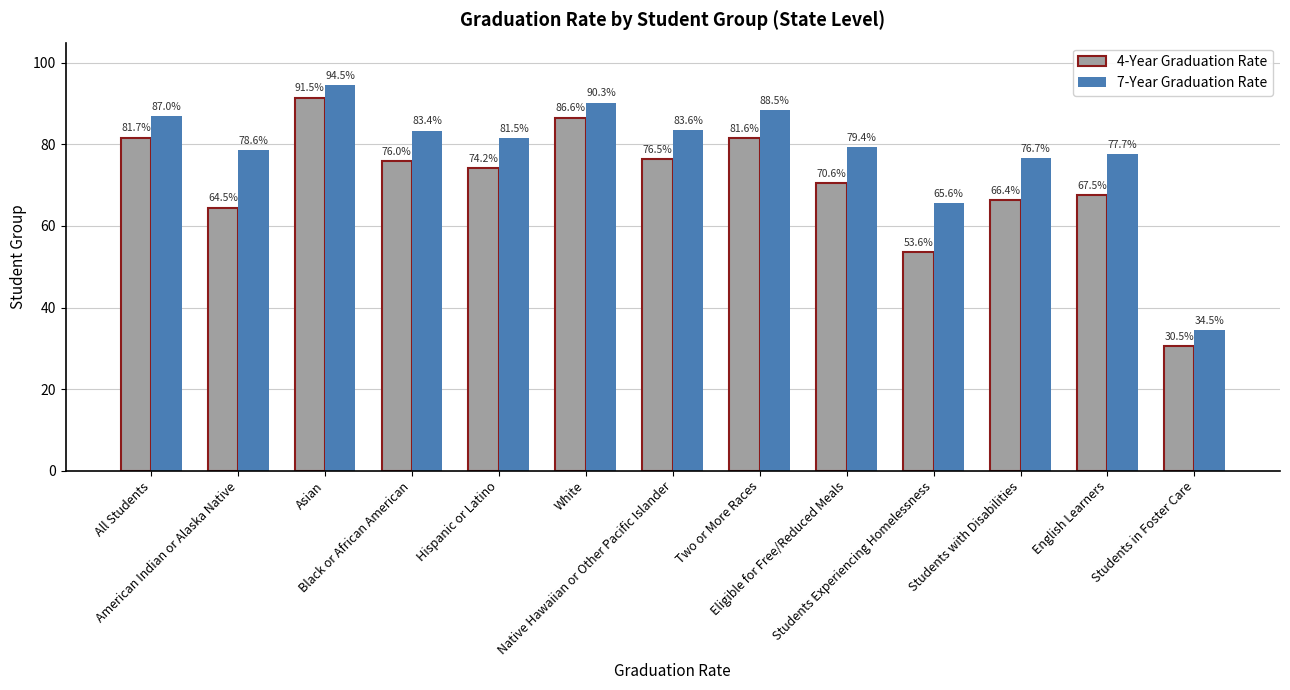

Does the chart contain any negative values?

No